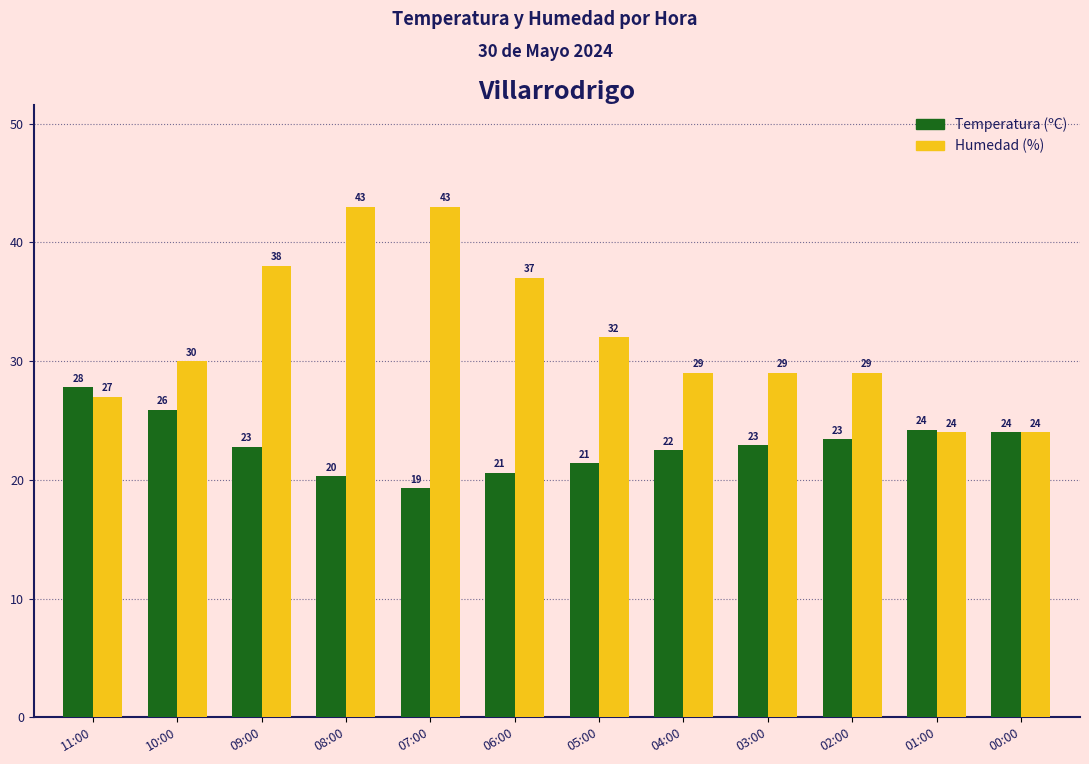

What is the label of the 6th bar from the right?

05:00